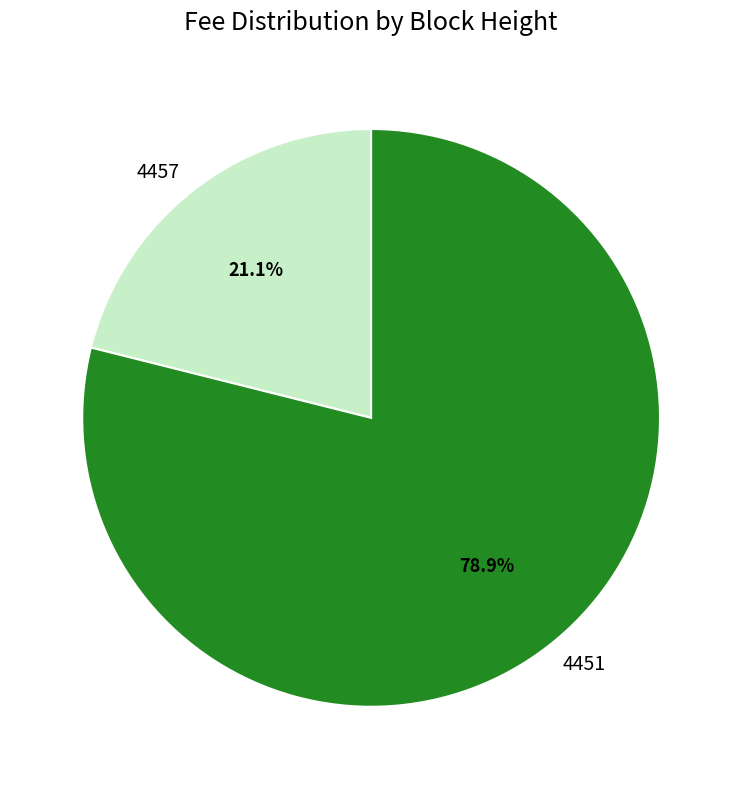

What is the smallest slice in the pie chart?

4457